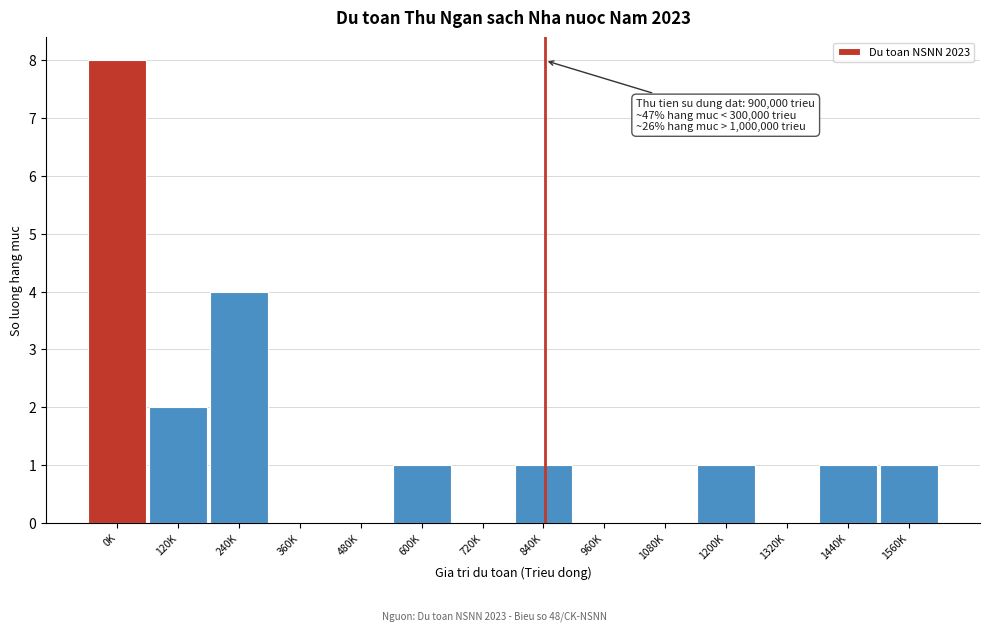

Reading left to right, what are all the values shown in this chart?

0K=8	120K=2	240K=4	360K=0	480K=0	600K=1	720K=0	840K=1	960K=0	1080K=0	1200K=1	1320K=0	1440K=1	1560K=1